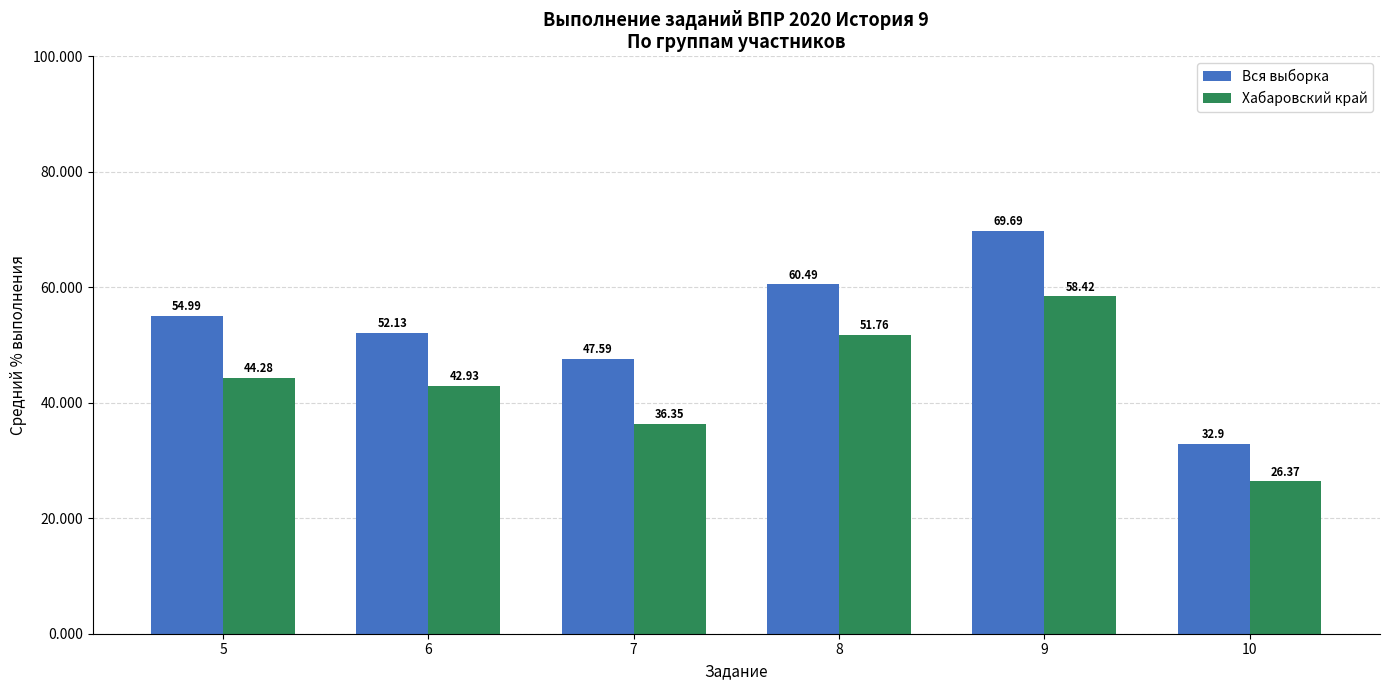

List the labels in order of Вся выборка value, largest first.

9, 8, 5, 6, 7, 10